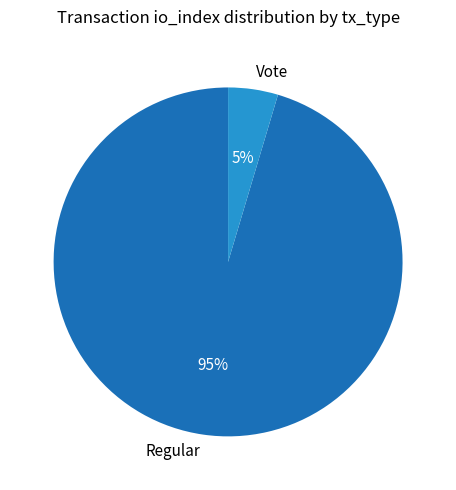

How many segments does this pie chart have?

2